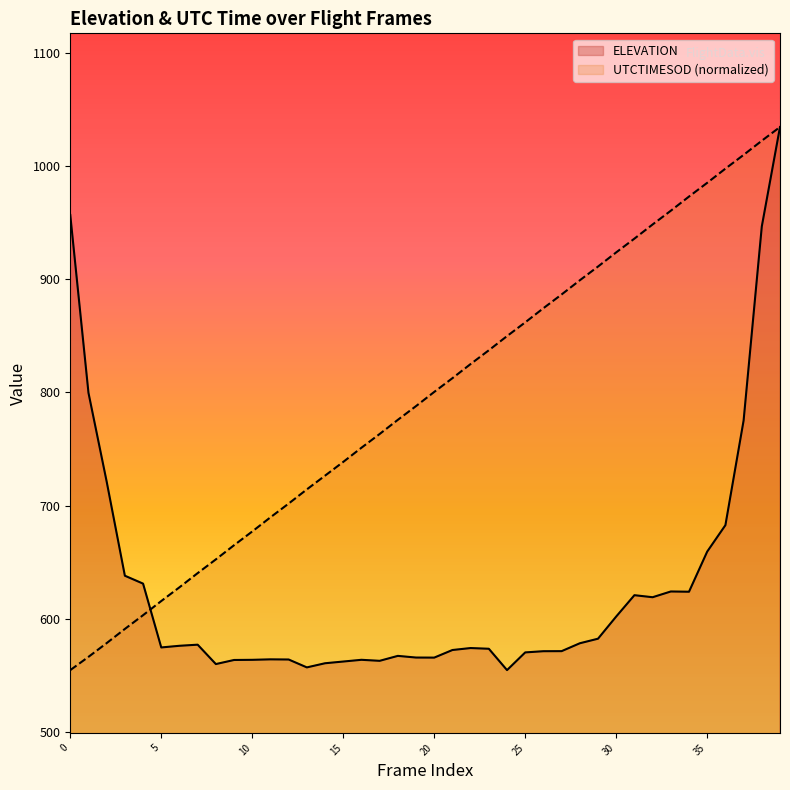

Reading right to left, extract all data points from this chart.

ELEVATION: 1034.6	946.8	775.2	682.7	659.4	623.9	624.1	619.1	620.9	602.0	582.4	578.4	571.4	571.4	570.3	554.7	573.5	574.2	572.4	565.7	565.8	567.2	562.9	563.8	562.2	560.7	557.1	564.0	564.2	563.8	563.6	560.0	577.1	576.2	574.7	631.1	638.1	721.3	799.7	956.8
UTCTIMESOD: 1034.6	1022.5	1010.0	997.8	985.3	973.2	960.6	948.5	936.0	923.8	911.3	899.2	886.6	874.5	862.0	849.8	837.3	825.2	812.7	800.5	788.0	775.8	763.3	751.2	738.7	726.5	714.4	701.8	689.7	677.2	665.0	652.5	640.4	627.9	615.7	603.2	591.0	578.5	566.4	554.7